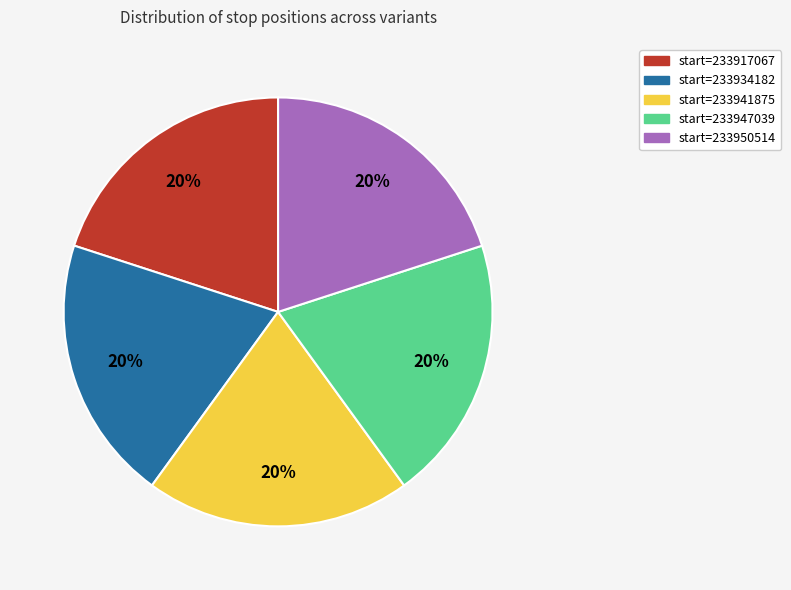

Do start=233947039 and start=233934182 together represent more than half of the pie?

No